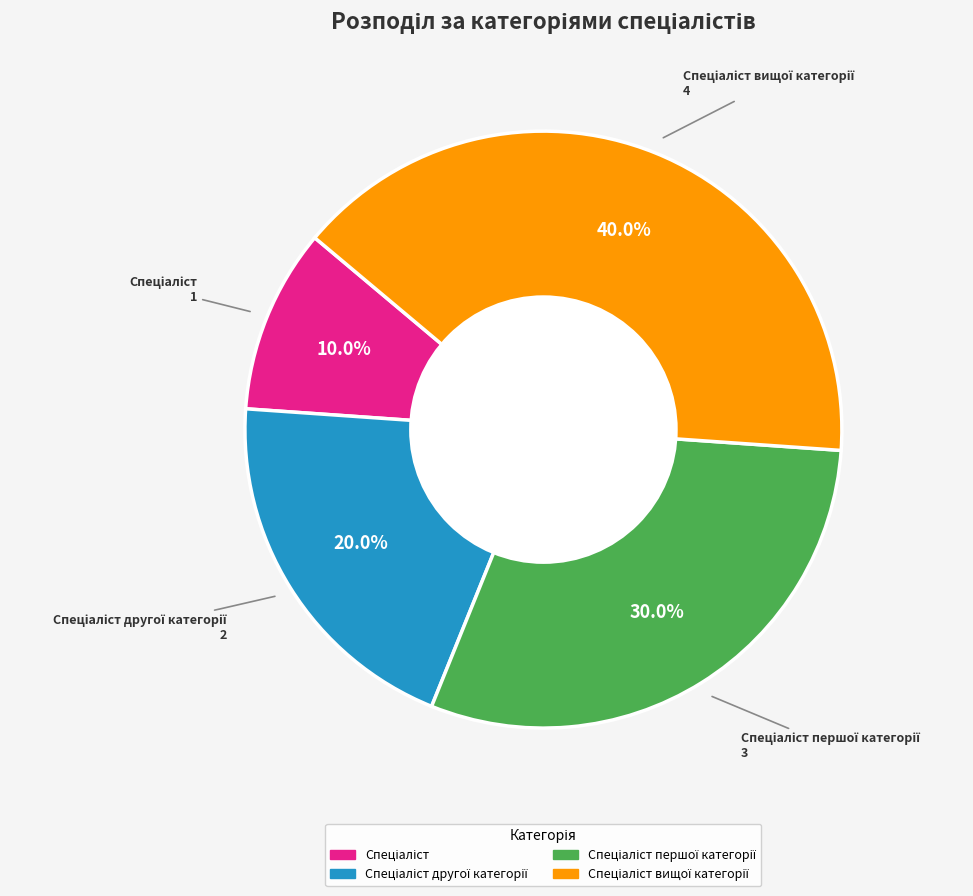

Does any single category account for the majority?

No